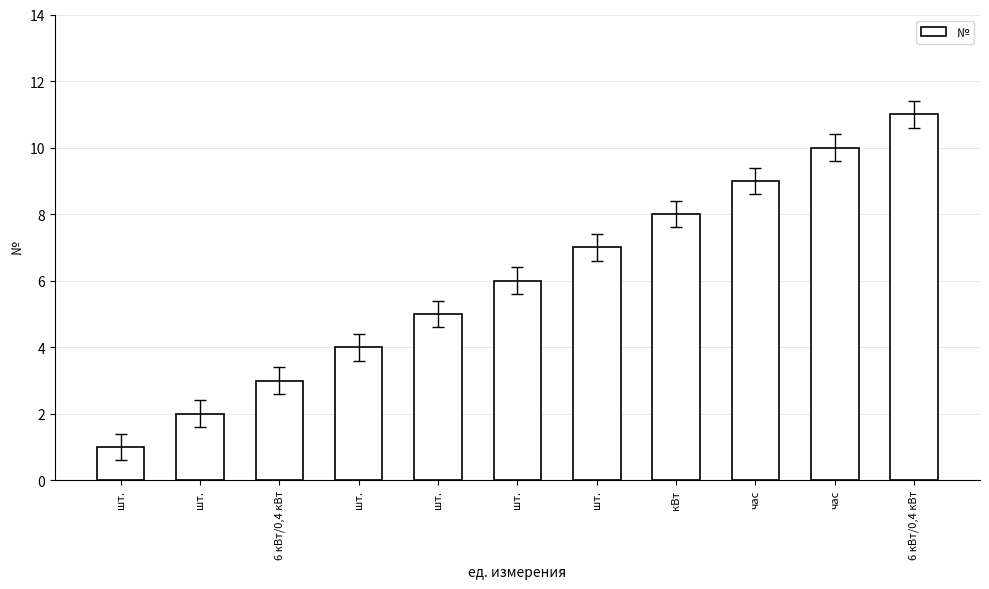

What is the difference between the maximum and minimum values?

10